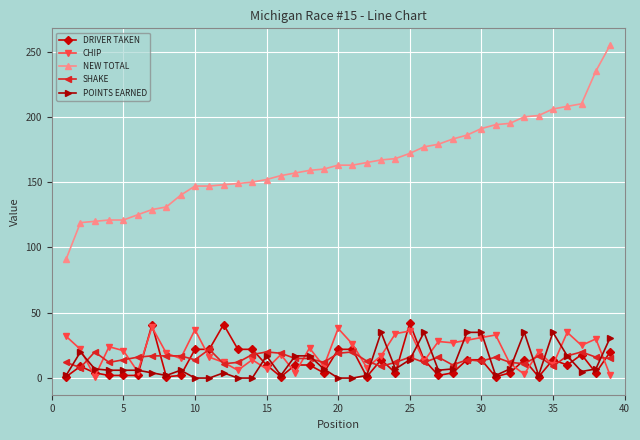

What is the minimum value for NEW TOTAL?

91